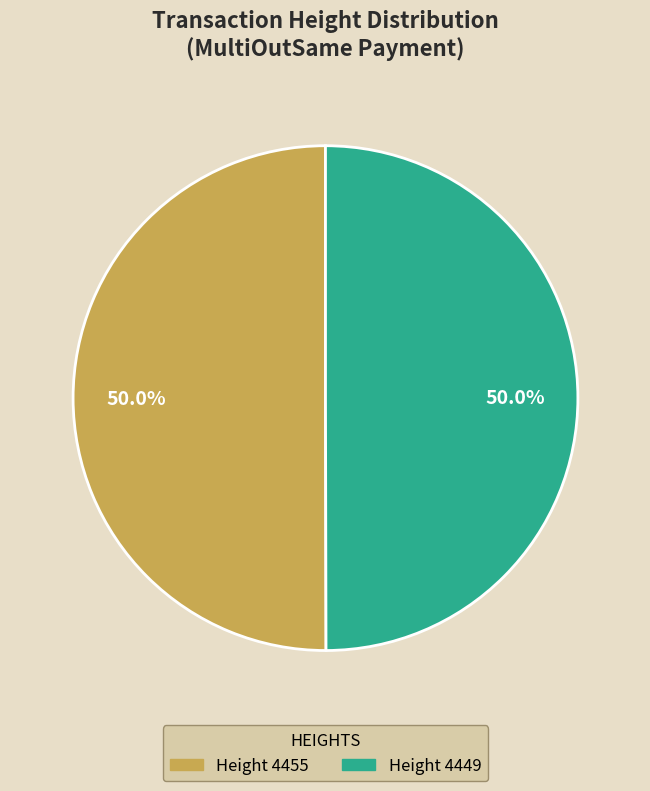

How many segments does this pie chart have?

2